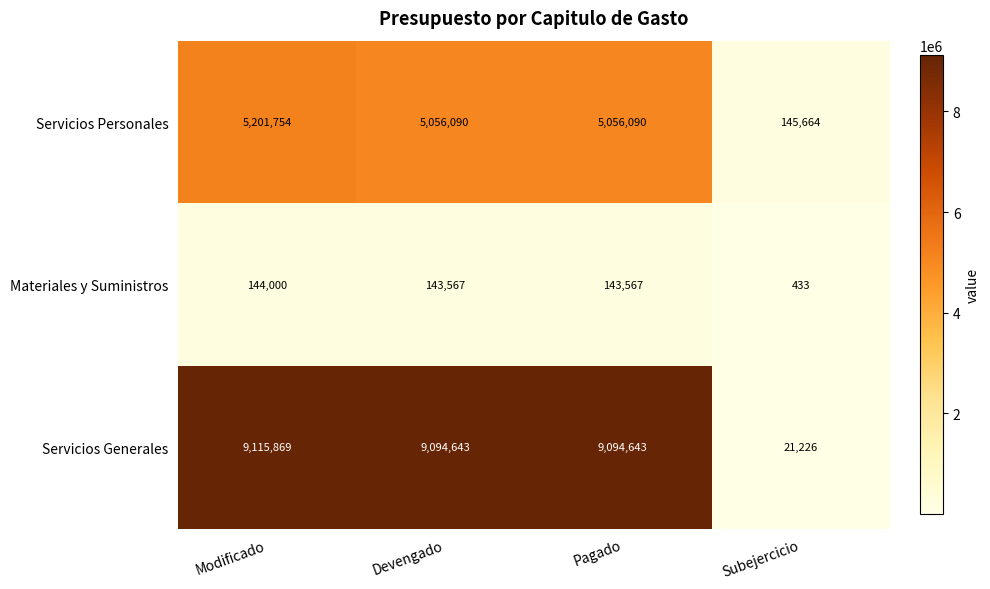

At which category is the sum across all series the highest?

Modificado